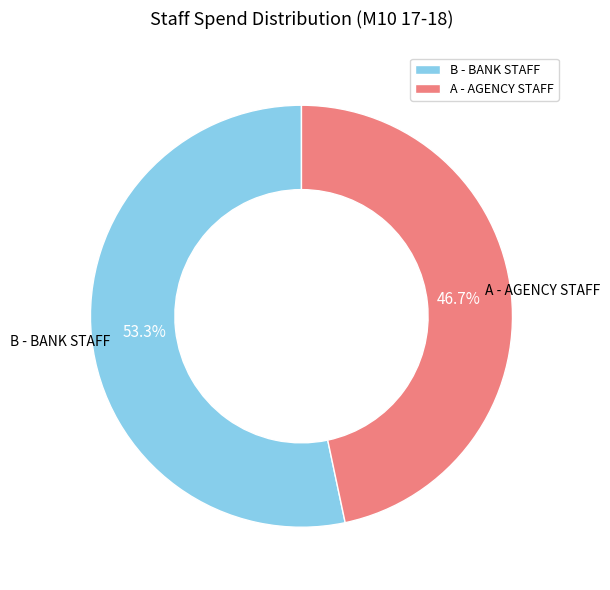

What percentage is the A - AGENCY STAFF slice, to the nearest percent?

47%